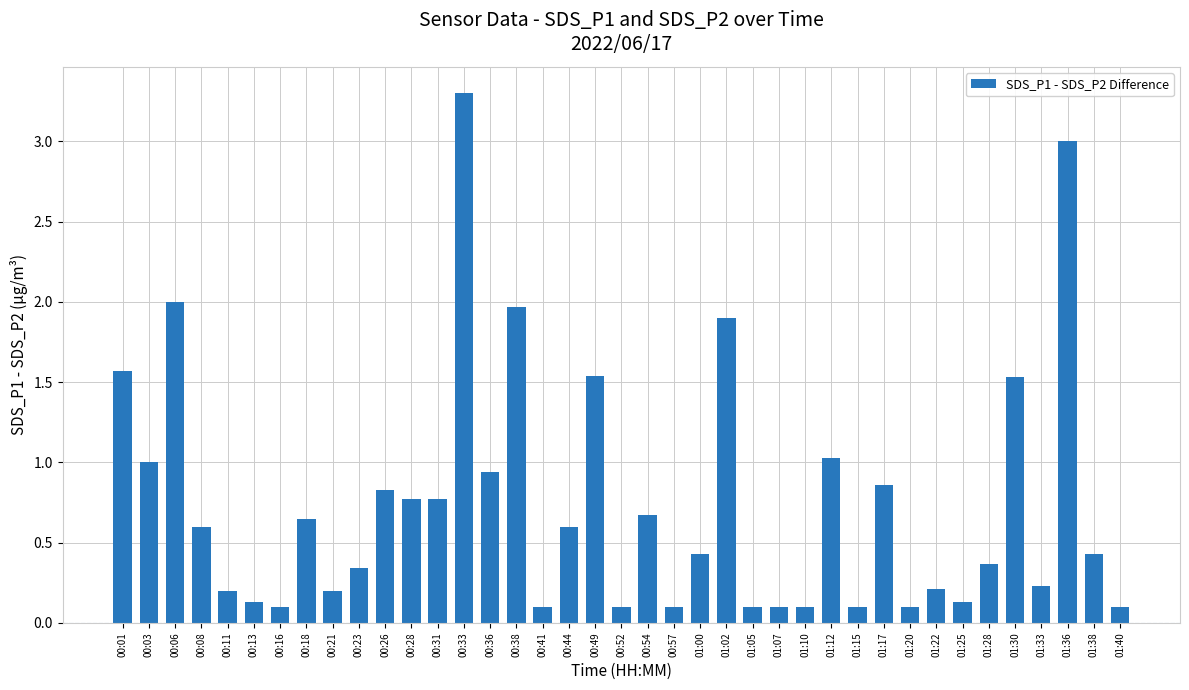

What is the change in value from 00:03 to 00:13?

-0.9